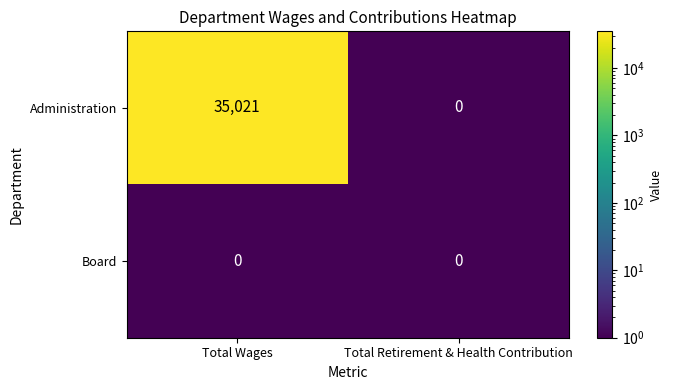

Is the value of Board at Total Wages greater than the value of Administration at Total Wages?

No